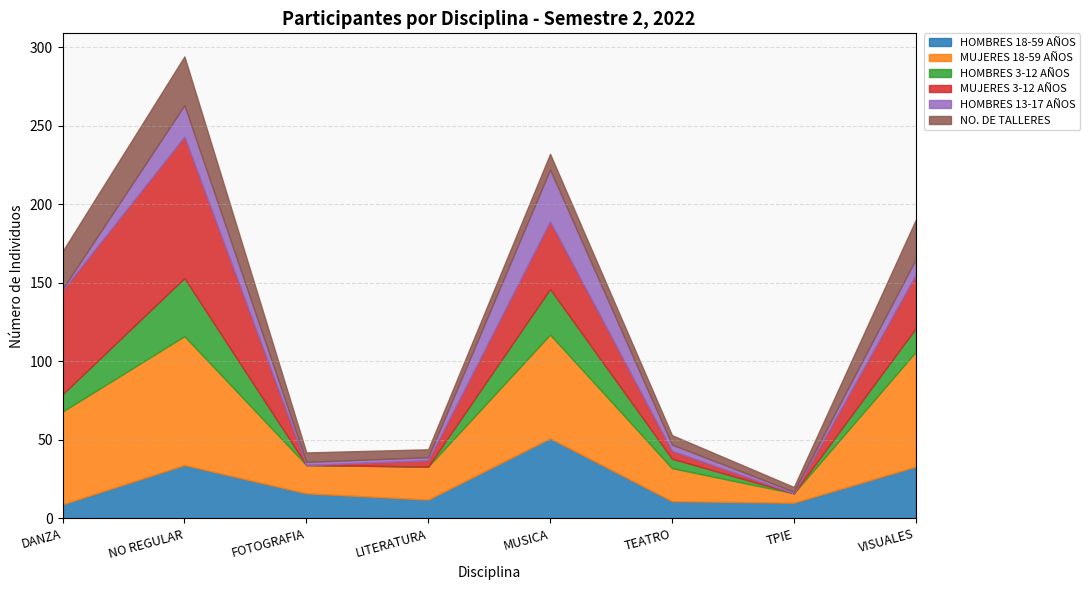

What is the difference between the HOMBRES 13-17 AÑOS values at VISUALES and TPIE?

9